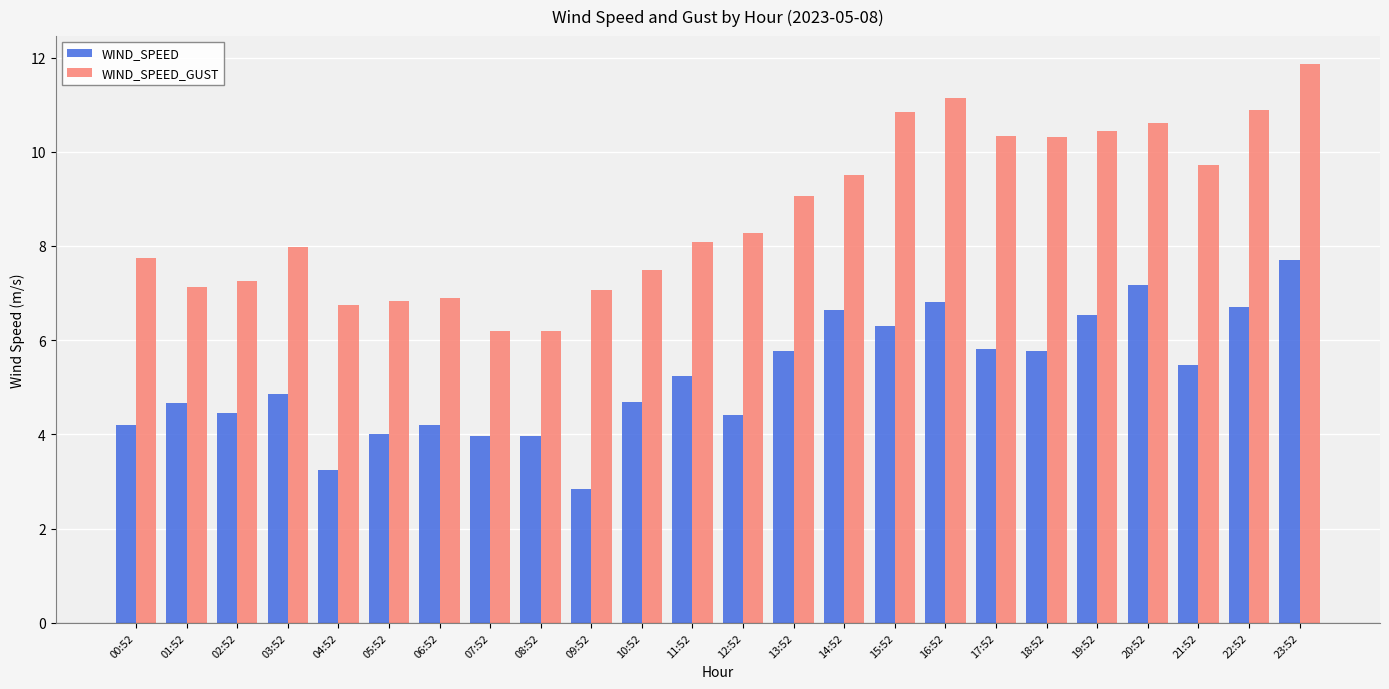

At which category is the sum across all series the highest?

23:52